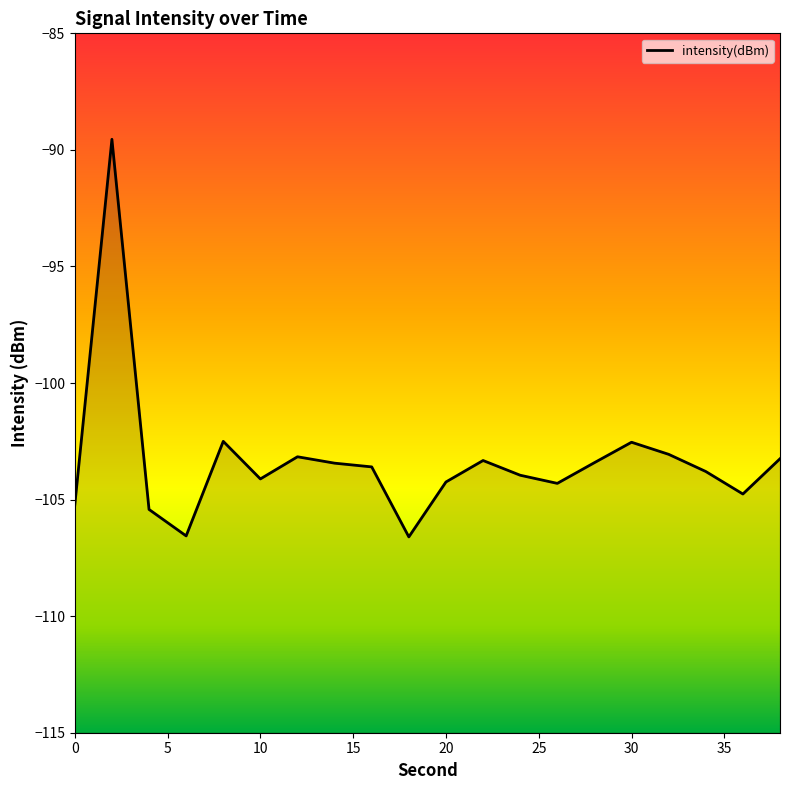

How many lines are shown in the chart?

1